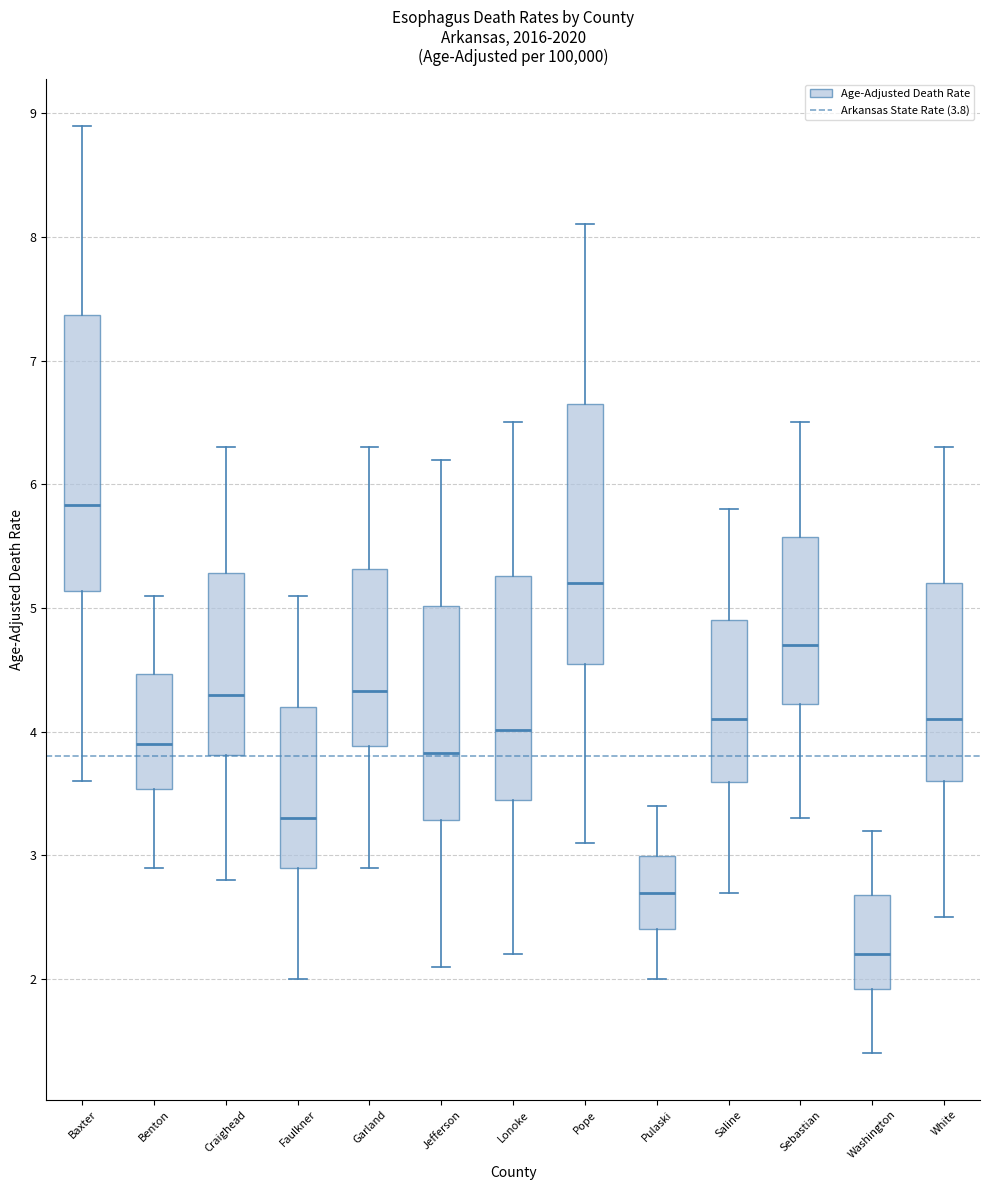

Reading left to right, read every box against the y-axis: the position of its median line, the range the box covers, and the ends of its whiskers. The values are not printed on the chart, so give them approximately, as read against the axis.

Baxter: median 5.8, box 5.1 to 7.4, whiskers 3.6 to 8.9
Benton: median 3.9, box 3.5 to 4.5, whiskers 2.9 to 5.1
Craighead: median 4.3, box 3.8 to 5.3, whiskers 2.8 to 6.3
Faulkner: median 3.3, box 2.9 to 4.2, whiskers 2.0 to 5.1
Garland: median 4.3, box 3.9 to 5.3, whiskers 2.9 to 6.3
Jefferson: median 3.8, box 3.3 to 5.0, whiskers 2.1 to 6.2
Lonoke: median 4.0, box 3.4 to 5.3, whiskers 2.2 to 6.5
Pope: median 5.2, box 4.5 to 6.7, whiskers 3.1 to 8.1
Pulaski: median 2.7, box 2.4 to 3.0, whiskers 2.0 to 3.4
Saline: median 4.1, box 3.6 to 4.9, whiskers 2.7 to 5.8
Sebastian: median 4.7, box 4.2 to 5.6, whiskers 3.3 to 6.5
Washington: median 2.2, box 1.9 to 2.7, whiskers 1.4 to 3.2
White: median 4.1, box 3.6 to 5.2, whiskers 2.5 to 6.3